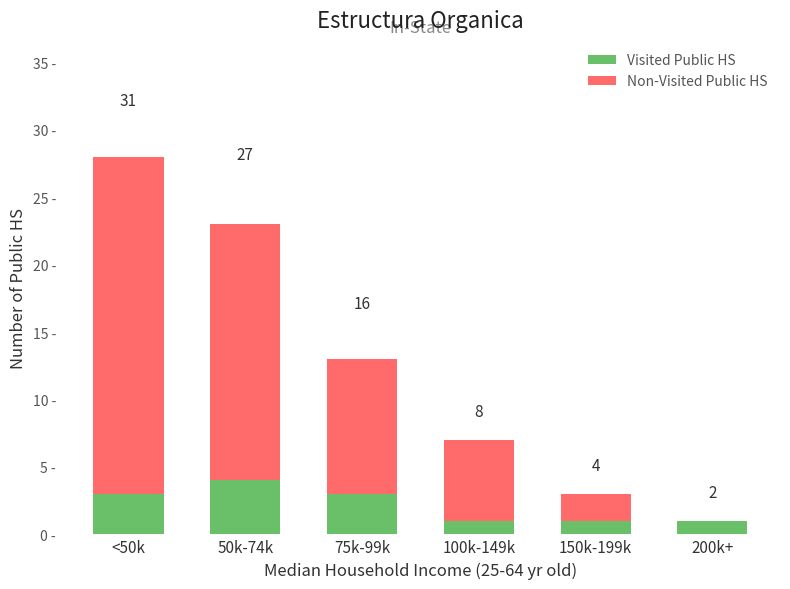

Which series has the largest range (max minus min)?

Non-Visited Public HS